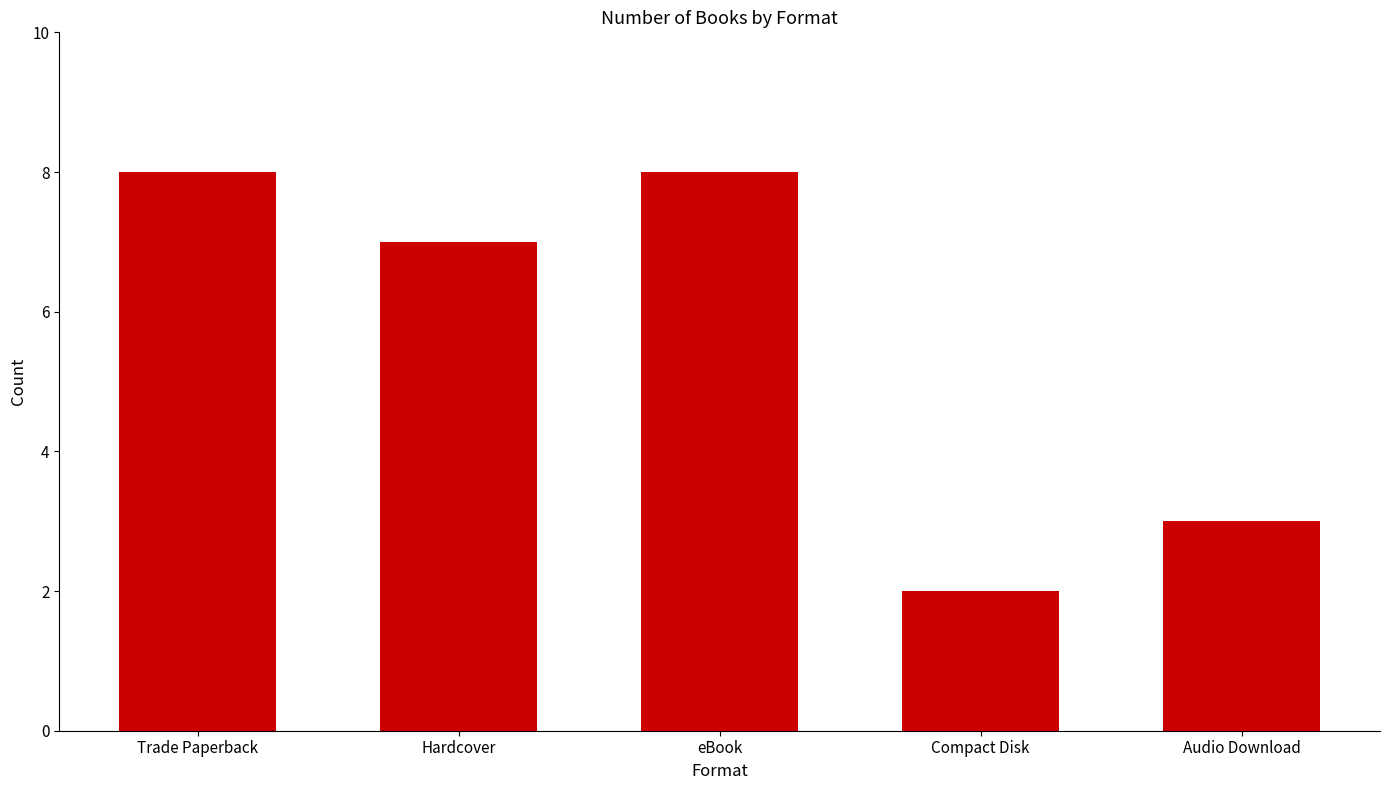

What is the change in value from Hardcover to Audio Download?

-4